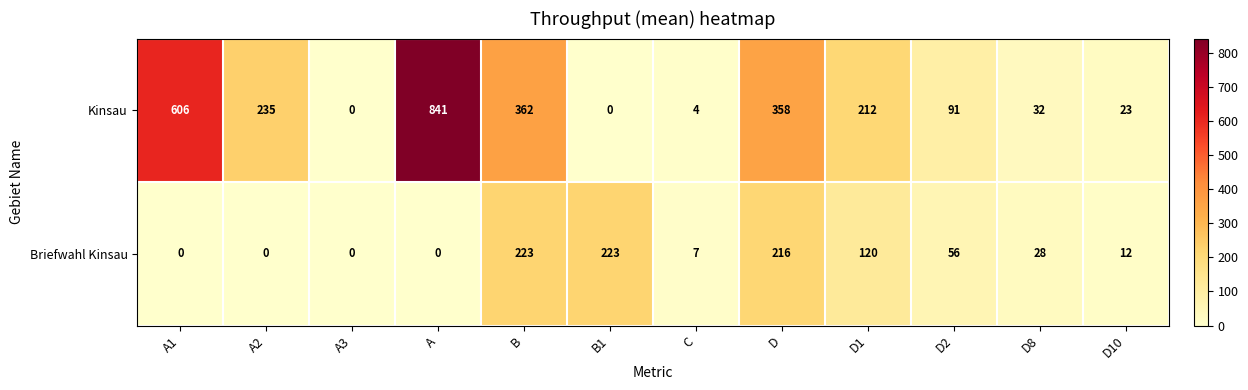

What is the approximate value of Briefwahl Kinsau at B, to the nearest 10?

220